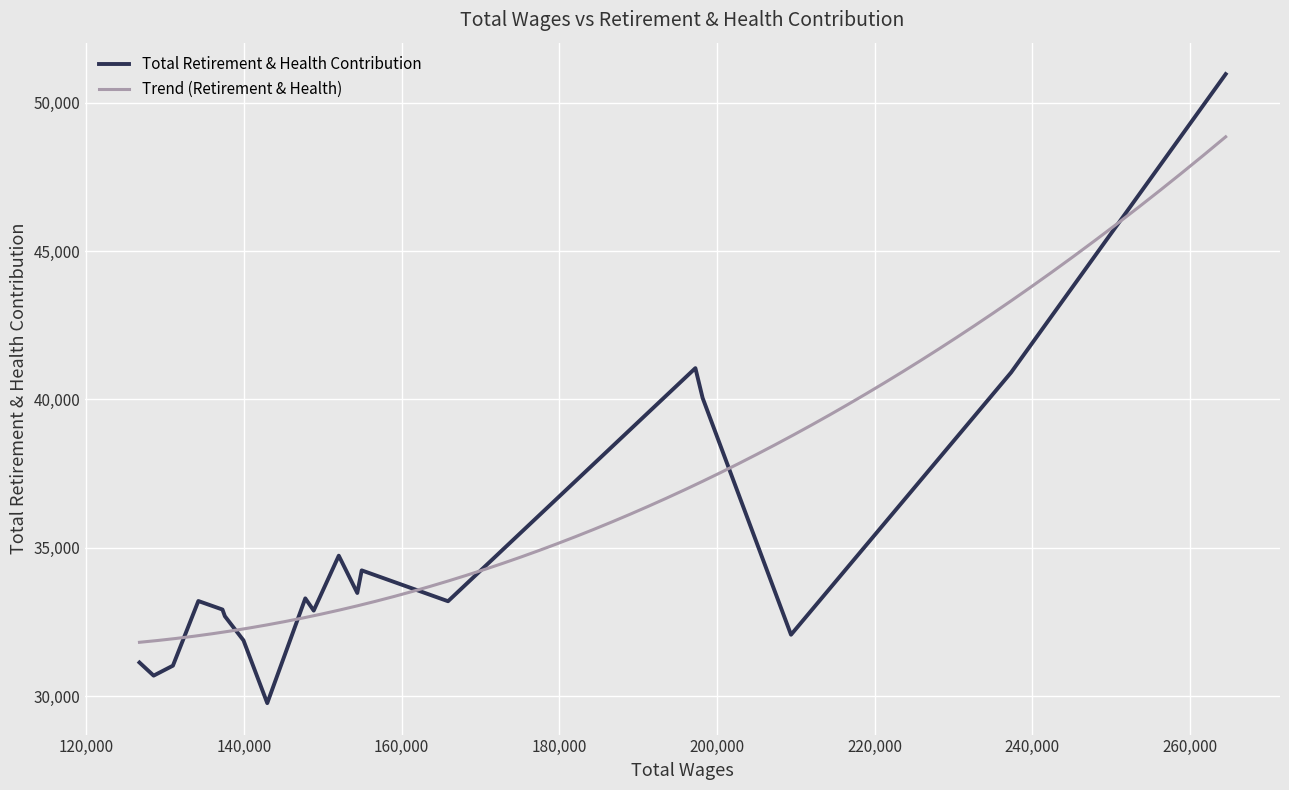

List the labels in order of value, largest first.

0, 4, 1, 3, 8, 5, 7, 10, 15, 6, 14, 9, 13, 2, 12, 18, 16, 17, 11